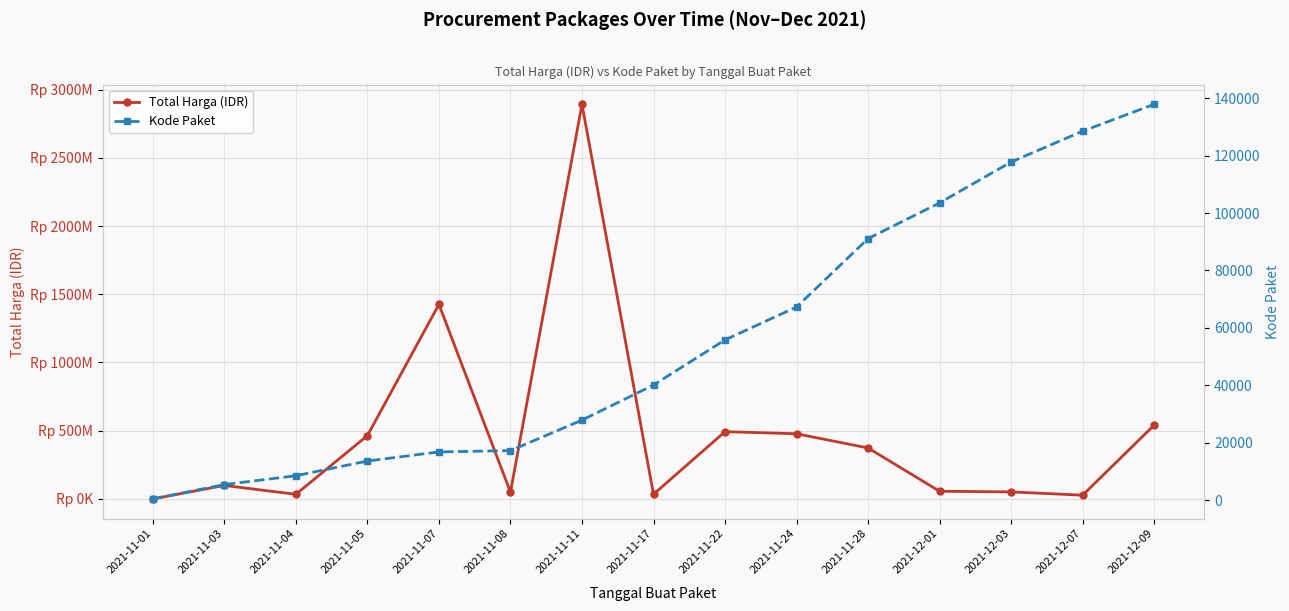

Reading right to left, list all the values displayed in this chart.

Total Harga (IDR): 541071000	27412000	51601000	56152800	373404000	477600000	493000000	34292000	2892122000	49730040	1425867900	464002100	34000000	98772570	333600
Kode Paket: 137876	128516	117783	103541	91101	67279	55826	40112	27891	17272	16823	13652	8530	5449	464